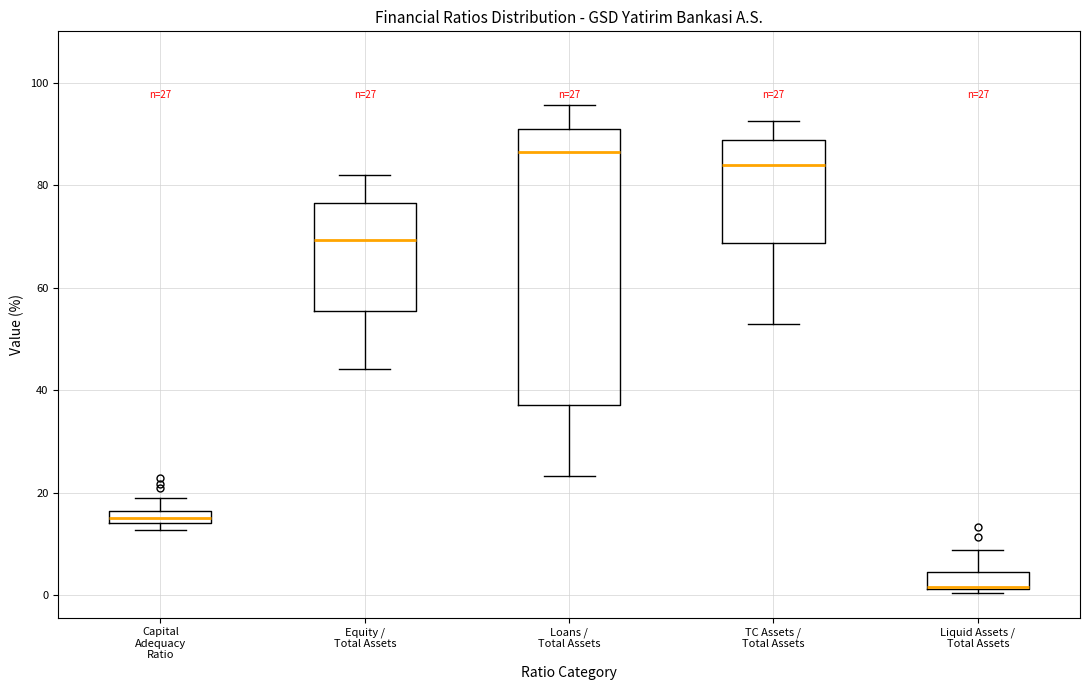

Which box is the tallest, from its lower edge to its upper edge?

Loans / Total Assets